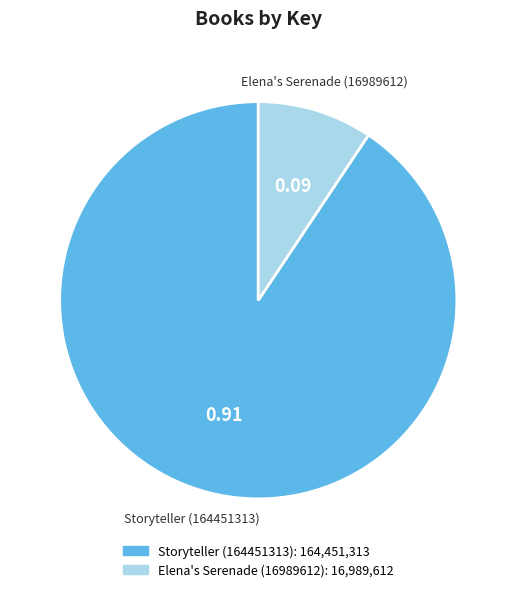

Count the number of slices in the pie.

2